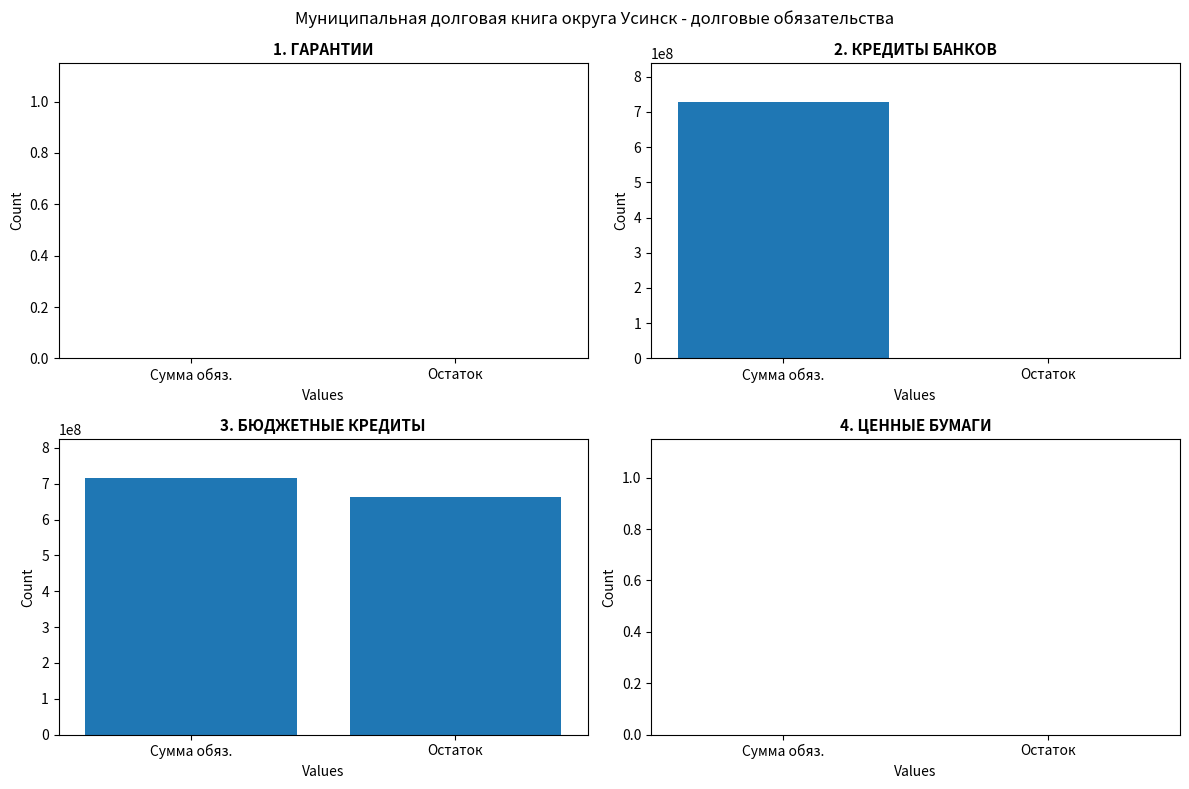

Are the bars horizontal?

No